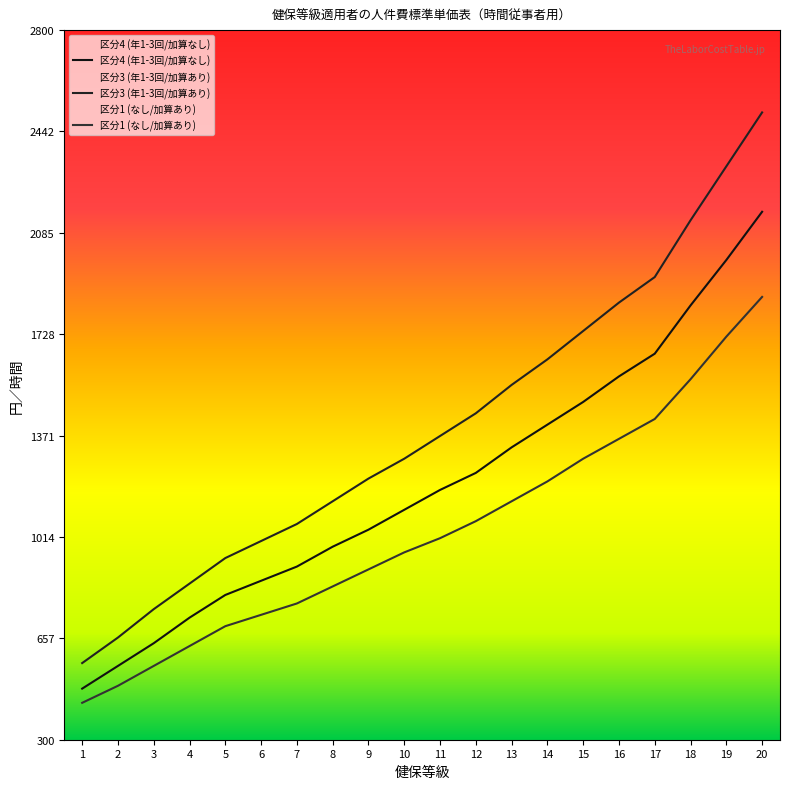

Reading right to left, extract all data points from this chart.

区分4 (年1-3回/加算なし): 20=2160	19=1990	18=1830	17=1660	16=1580	15=1490	14=1410	13=1330	12=1240	11=1180	10=1110	9=1040	8=980	7=910	6=860	5=810	4=730	3=640	2=560	1=480
区分3 (年1-3回/加算あり): 20=2510	19=2320	18=2130	17=1930	16=1840	15=1740	14=1640	13=1550	12=1450	11=1370	10=1290	9=1220	8=1140	7=1060	6=1000	5=940	4=850	3=760	2=660	1=570
区分1 (なし/加算あり): 20=1860	19=1720	18=1570	17=1430	16=1360	15=1290	14=1210	13=1140	12=1070	11=1010	10=960	9=900	8=840	7=780	6=740	5=700	4=630	3=560	2=490	1=430